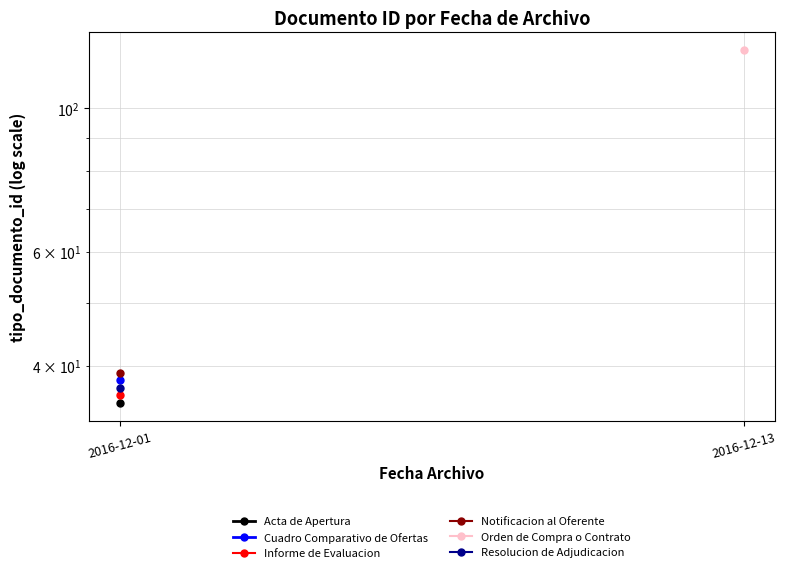

Is this an area chart (filled region under the line)?

No